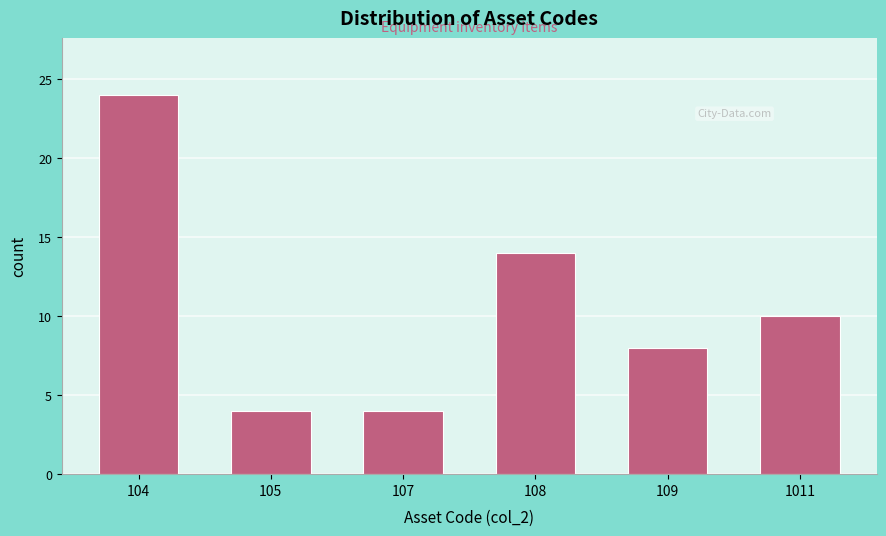

Reading left to right, transcribe all the data shown in this chart.

24	4	4	14	8	10